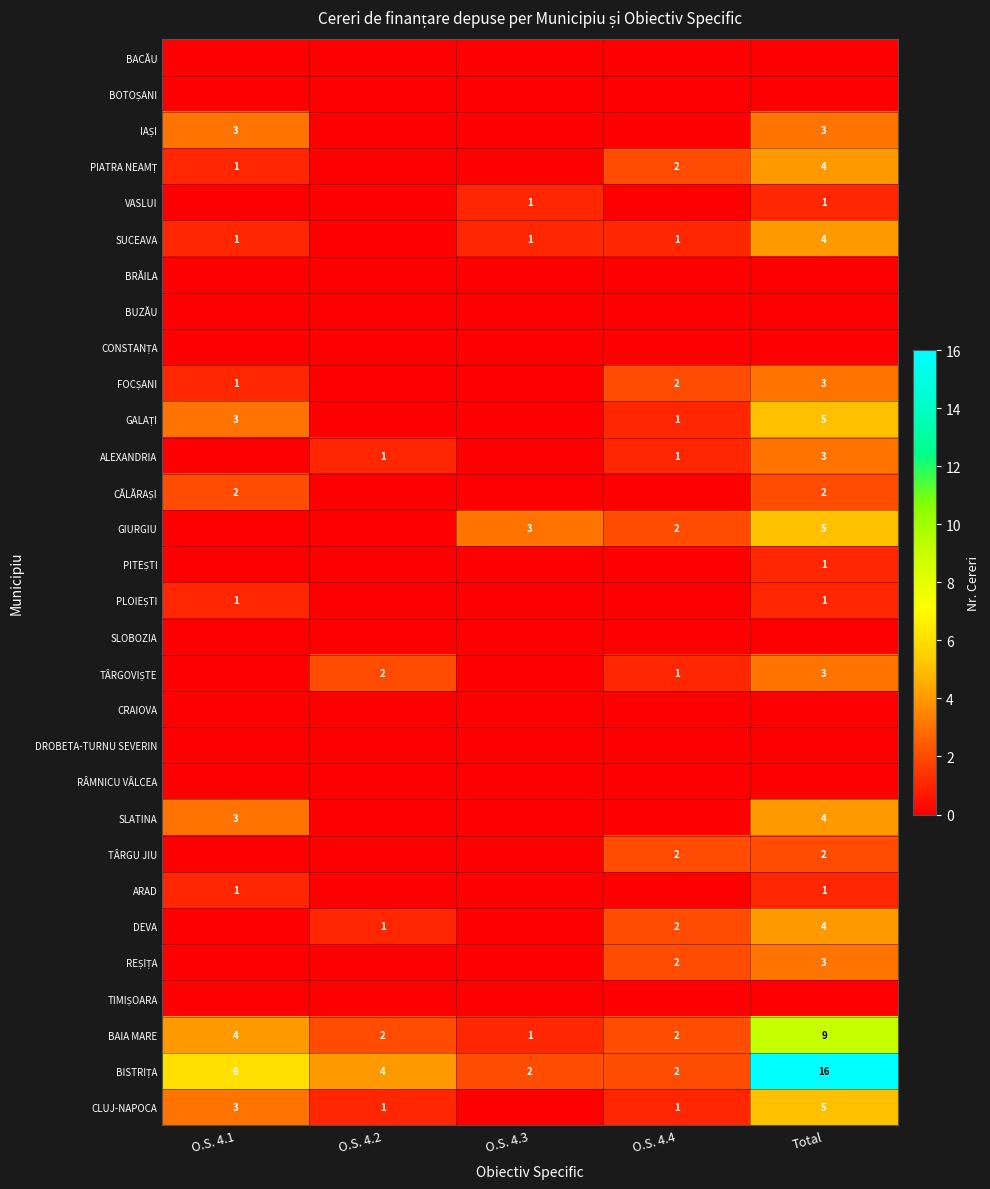

Is it true that CLUJ-NAPOCA equals 7 at Total?

False